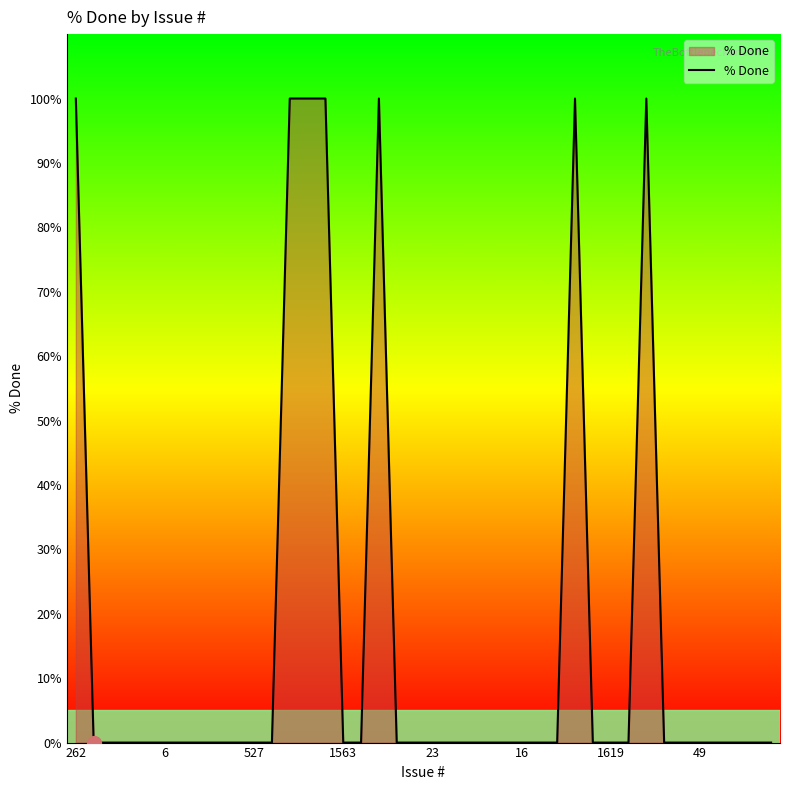

What is the difference between the maximum and minimum values?

100